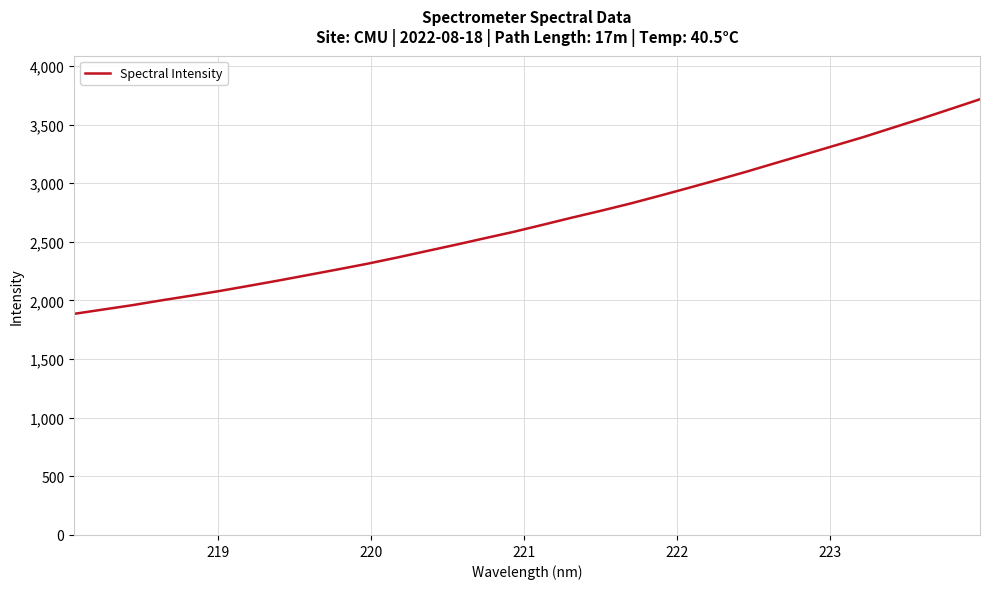

What is the difference between the maximum and minimum values?

1830.2